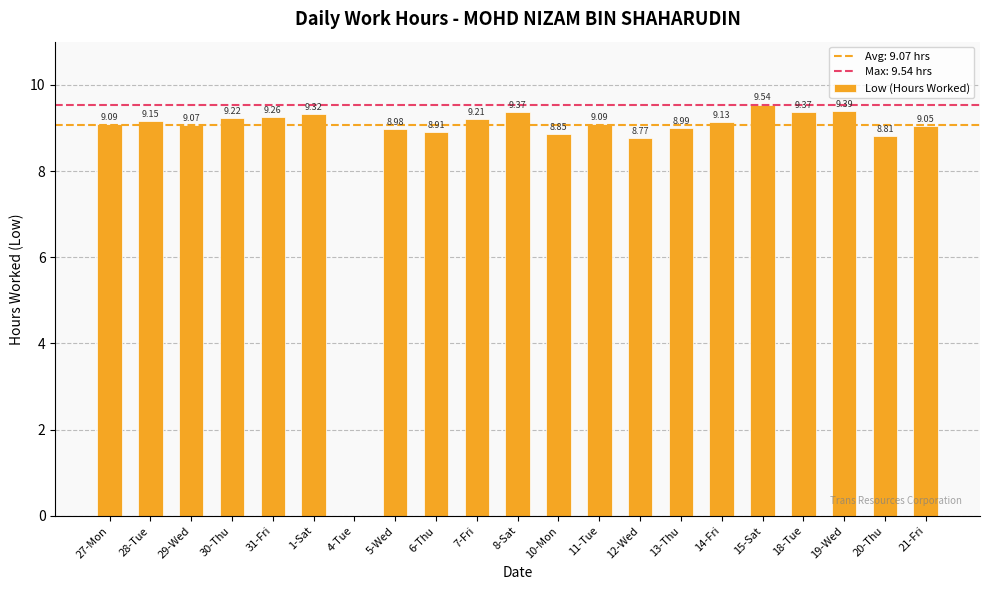

How many values are above zero?

20